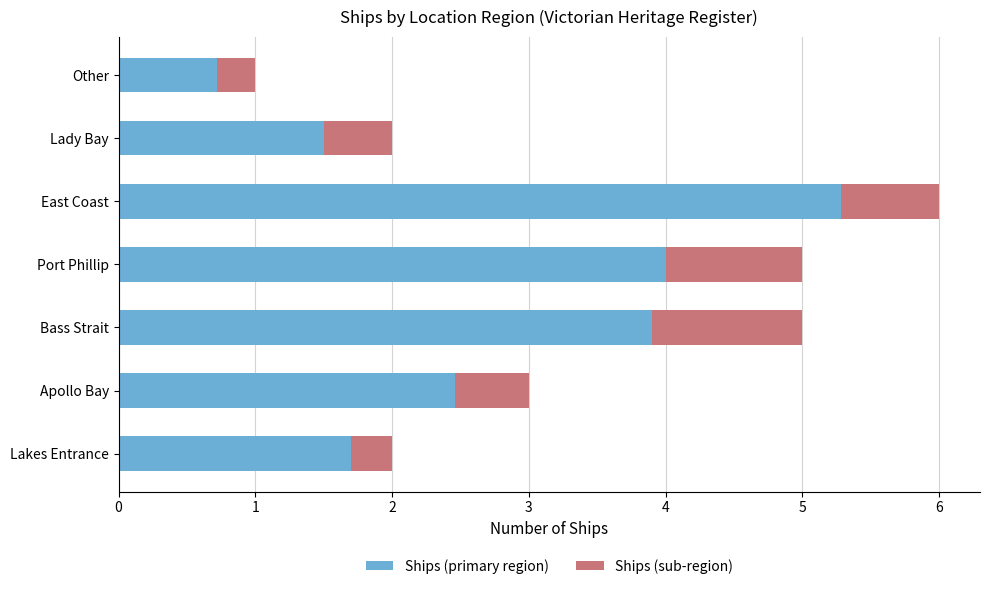

What is the total value across all series at Apollo Bay?

3.0